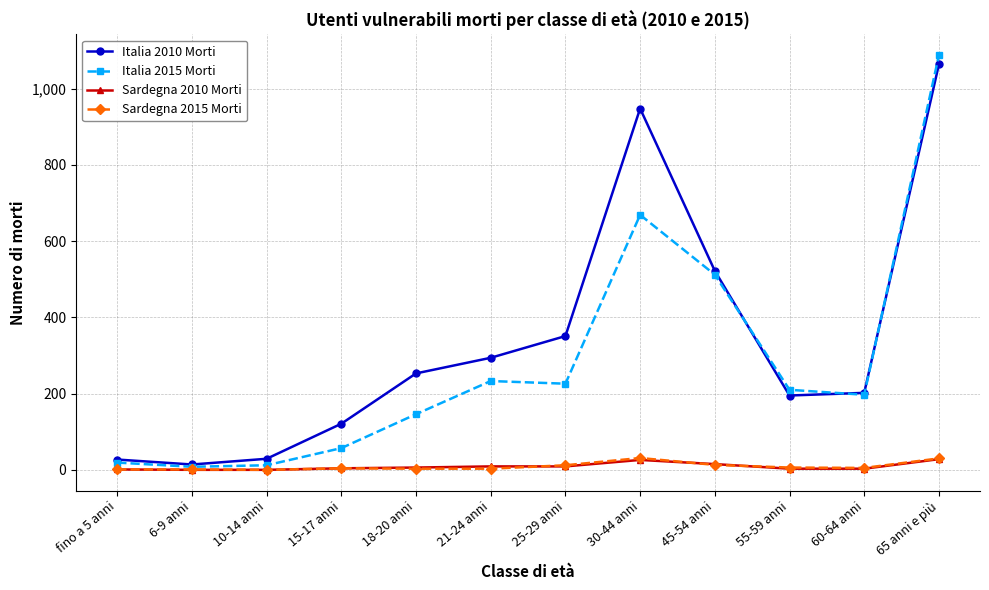

Which series has the largest total across all categories?

Italia 2010 Morti